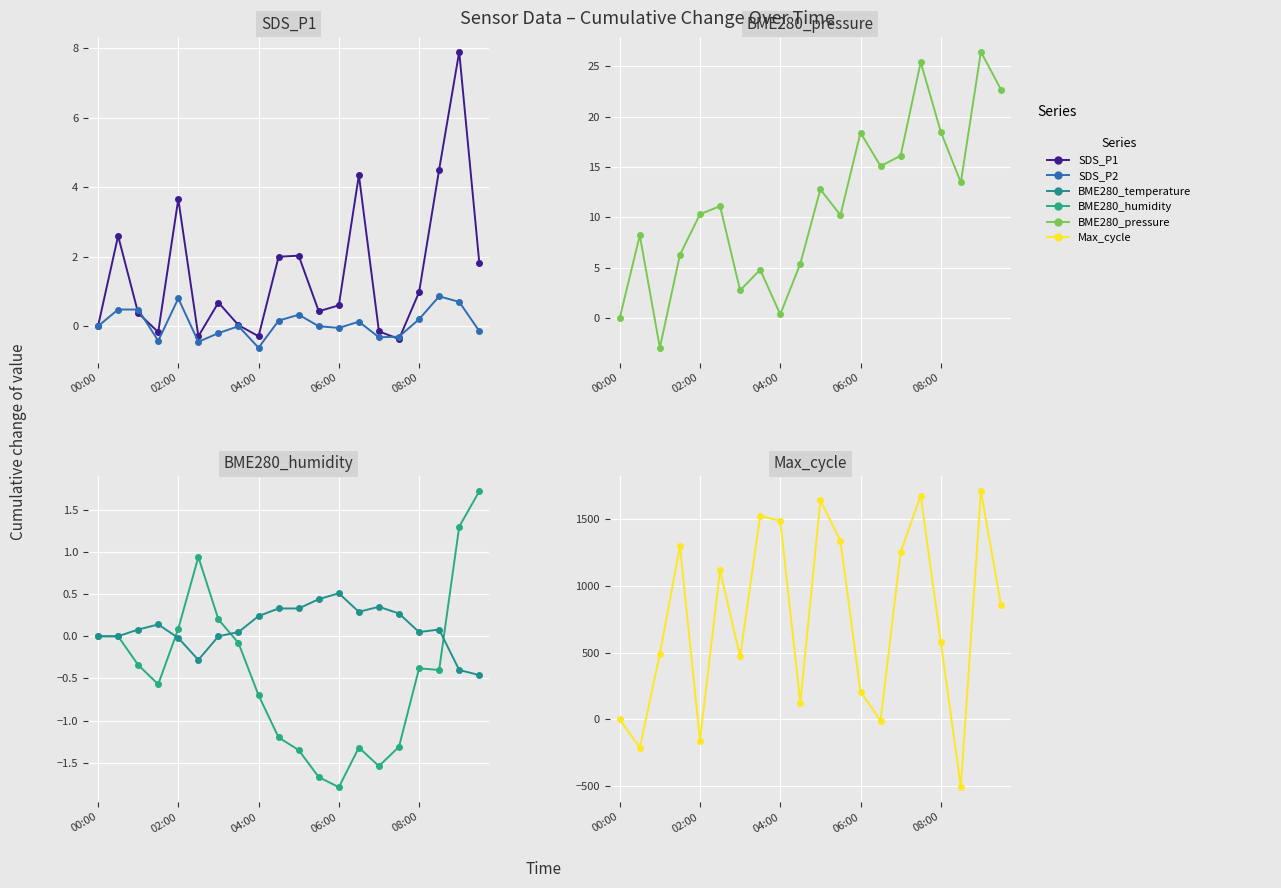

What is the lowest value of the SDS_P1 series?

-0.4